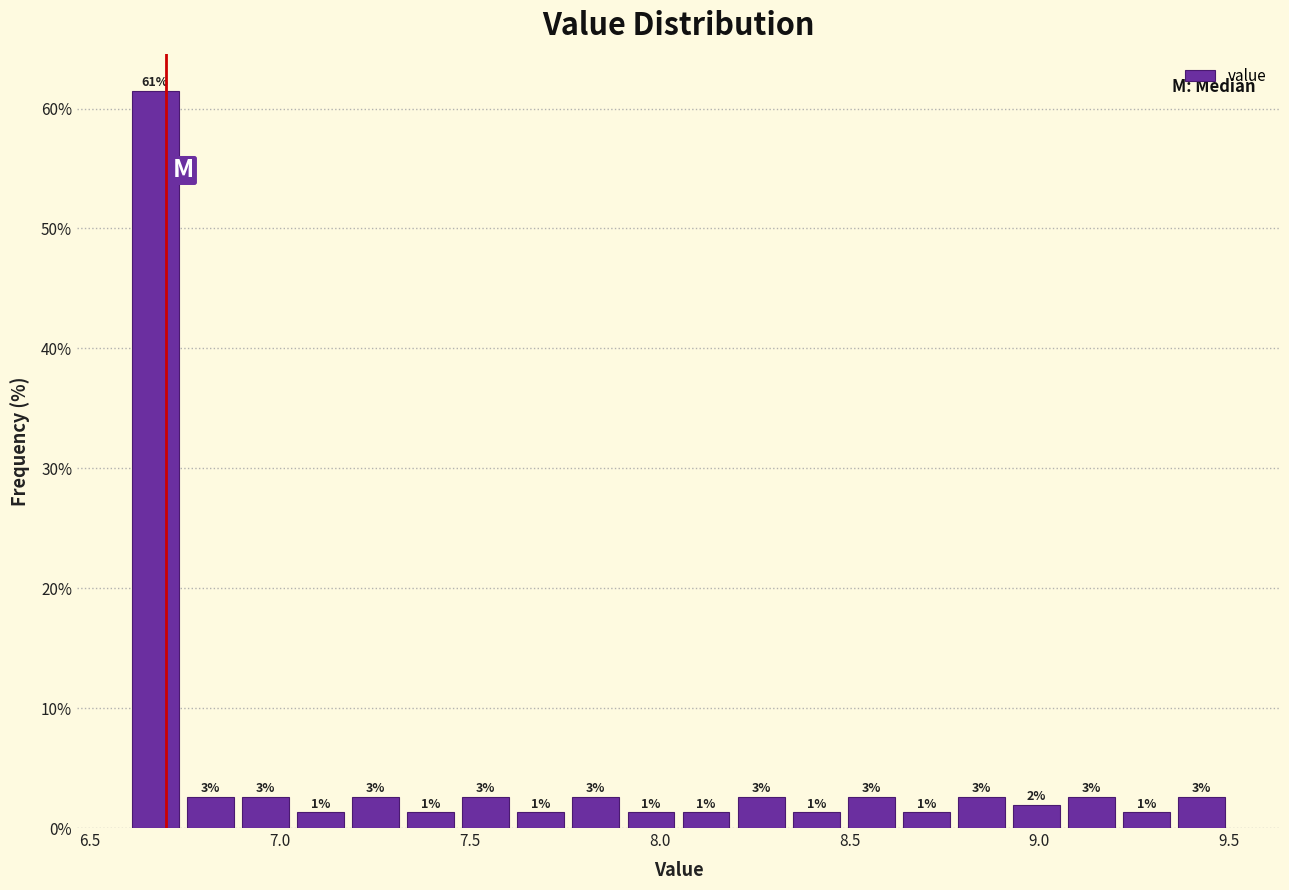

Read against the x-axis, roughly where is the centre of the tallest bar?

6.65